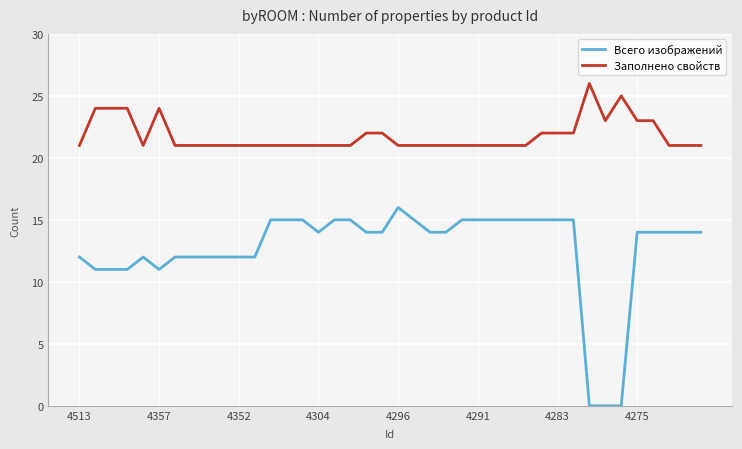

Reading left to right, extract all data points from this chart.

Всего изображений: 12	11	11	11	12	11	12	12	12	12	12	12	15	15	15	14	15	15	14	14	16	15	14	14	15	15	15	15	15	15	15	15	0	0	0	14	14	14	14	14
Заполнено свойств: 21	24	24	24	21	24	21	21	21	21	21	21	21	21	21	21	21	21	22	22	21	21	21	21	21	21	21	21	21	22	22	22	26	23	25	23	23	21	21	21